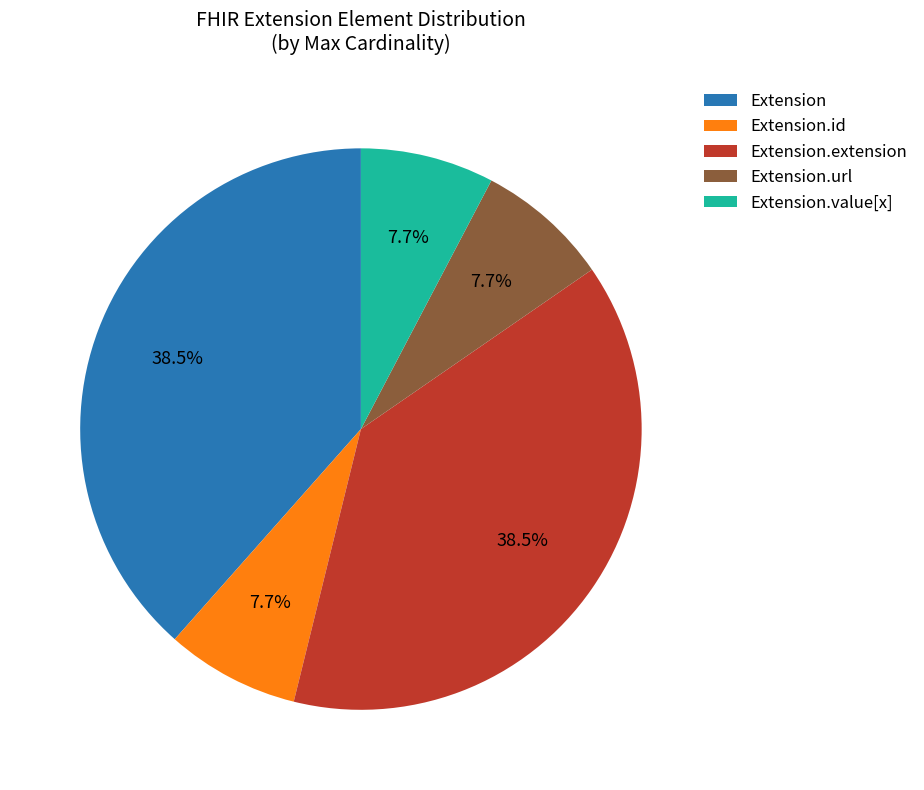

Approximately how many times larger is the value at Extension.value[x] compared to Extension.url?

1.0